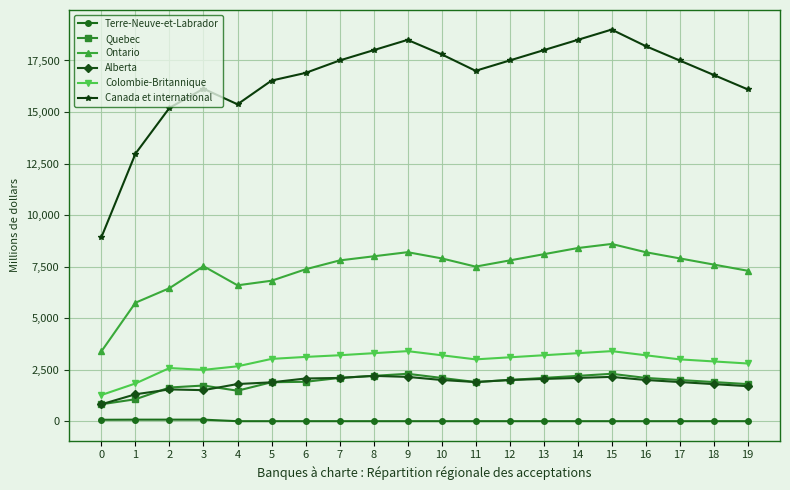

What is the spread (max minus min) of values at 7?

17499